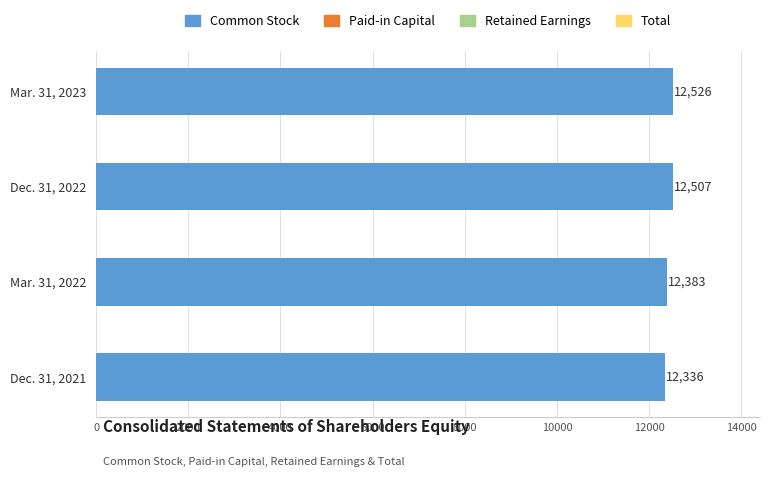

Where is the data nearest to the value 12431?

Mar. 31, 2022